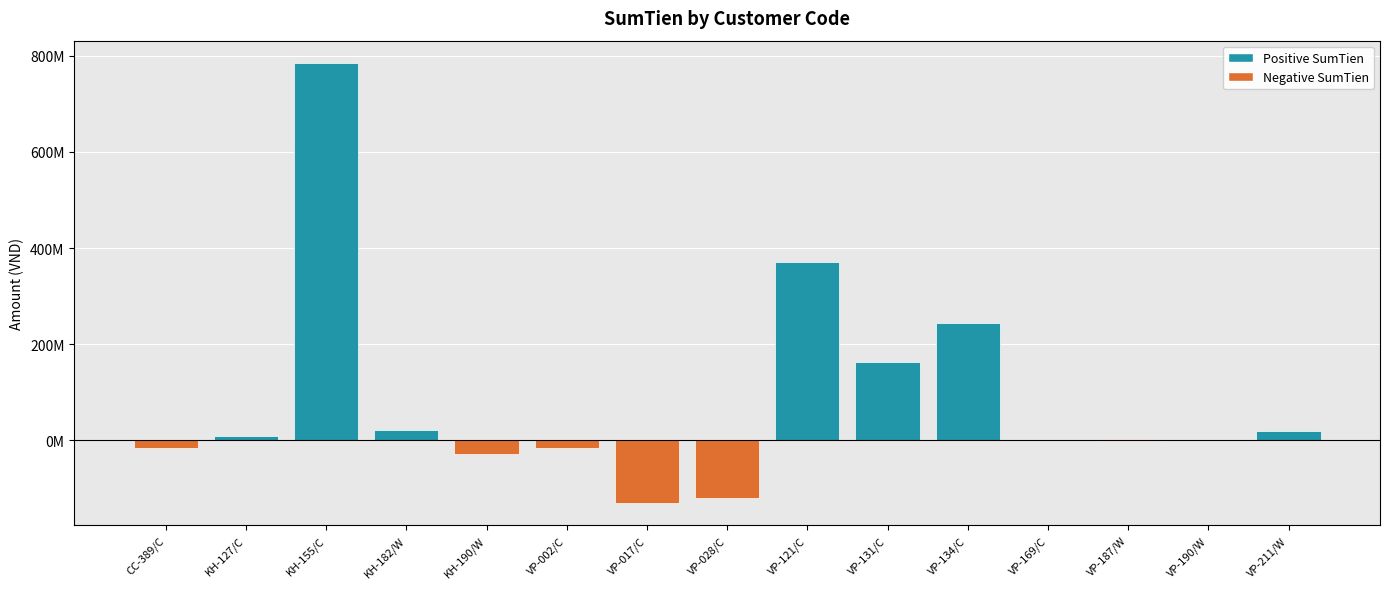

Are the bars horizontal?

No